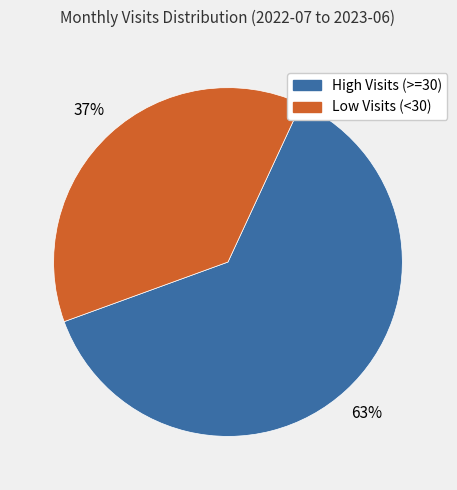

To the nearest percent, what is the average slice percentage?

50%